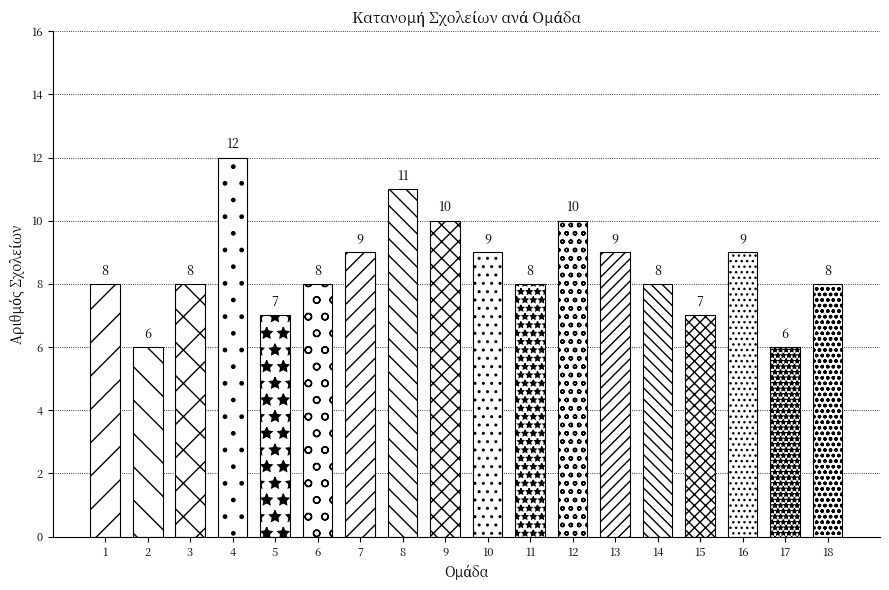

Reading left to right, list all the values displayed in this chart.

1=8	2=6	3=8	4=12	5=7	6=8	7=9	8=11	9=10	10=9	11=8	12=10	13=9	14=8	15=7	16=9	17=6	18=8